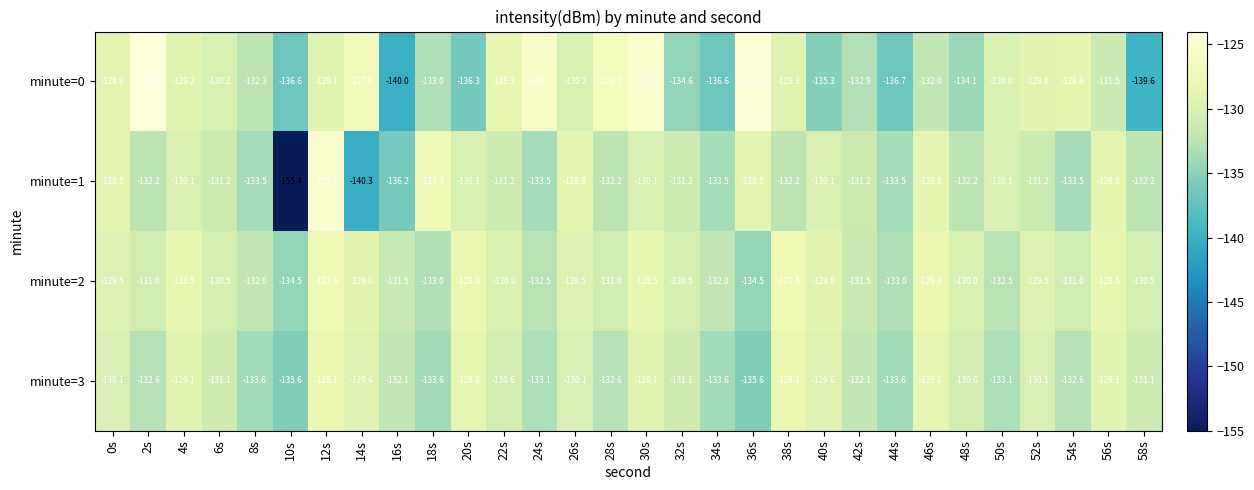

Is it true that minute=1 equals -219.5 at 38s?

False